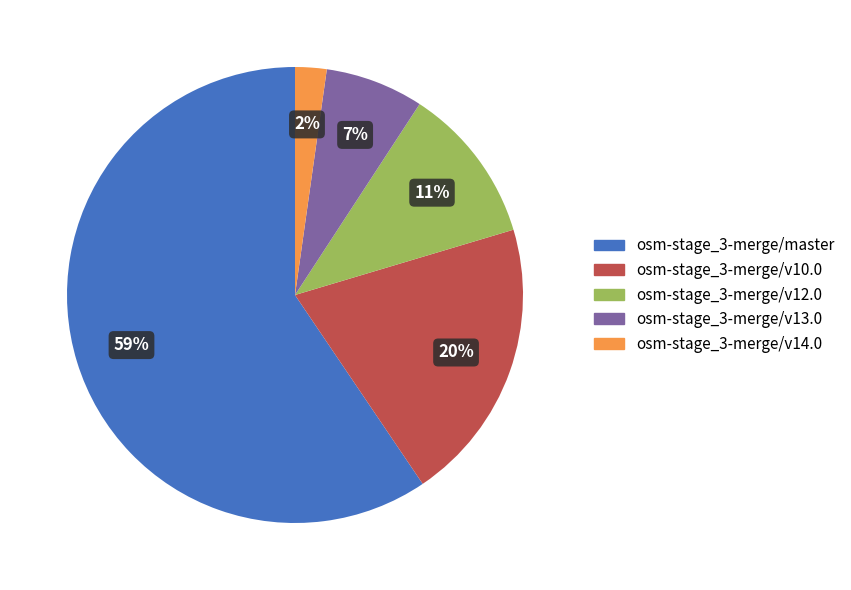

Approximately how many times larger is the value at osm-stage_3-merge/v10.0 compared to osm-stage_3-merge/v12.0?

1.8